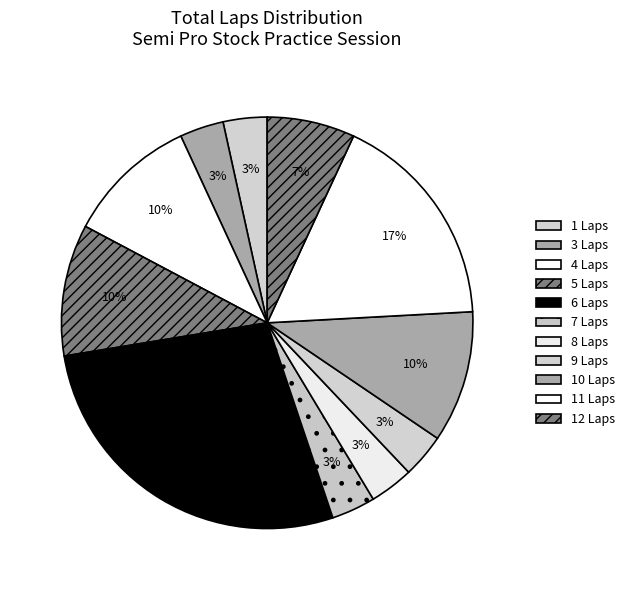

Which category has the biggest portion of the pie?

6 Laps